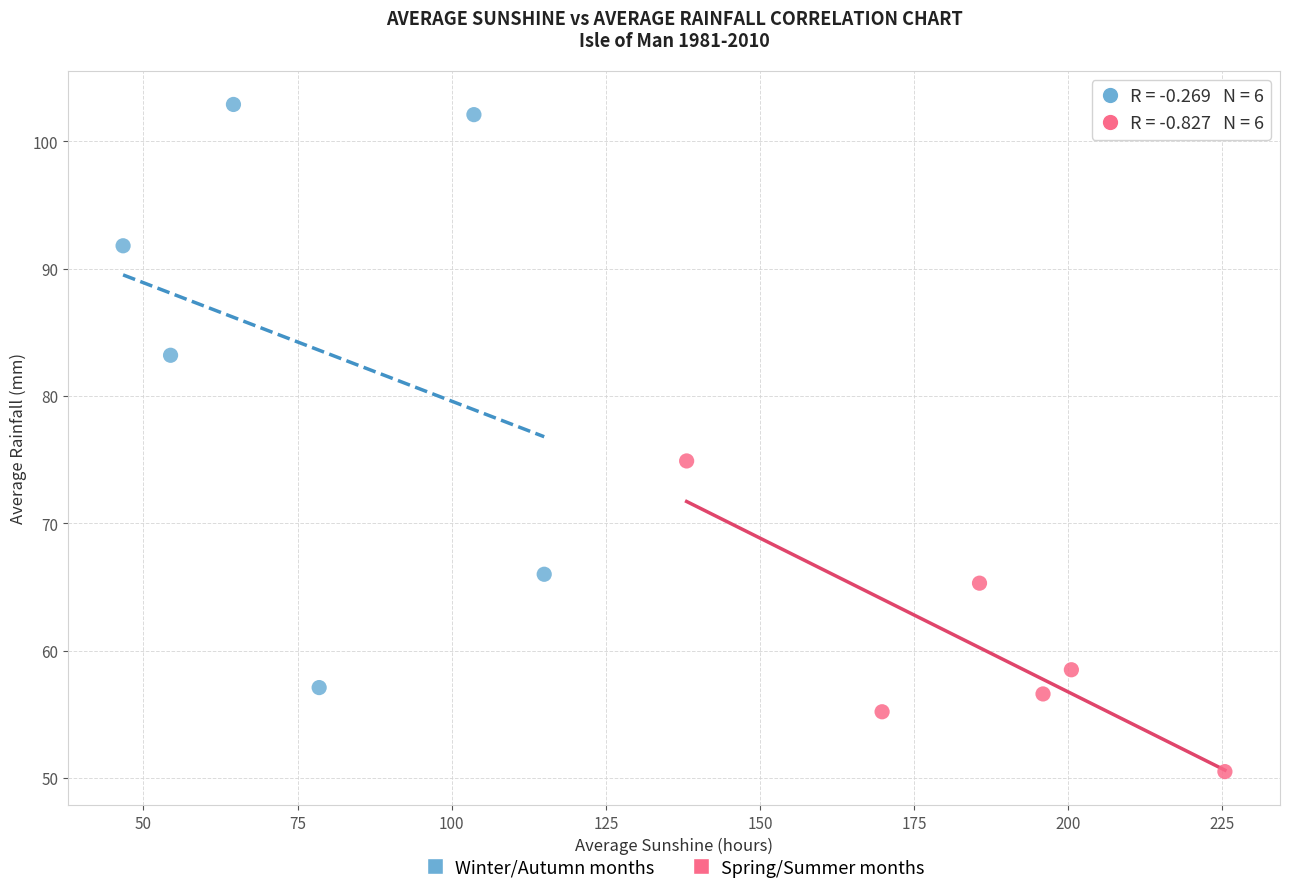

What are all the series names shown in the legend?

Winter/Autumn months, Spring/Summer months